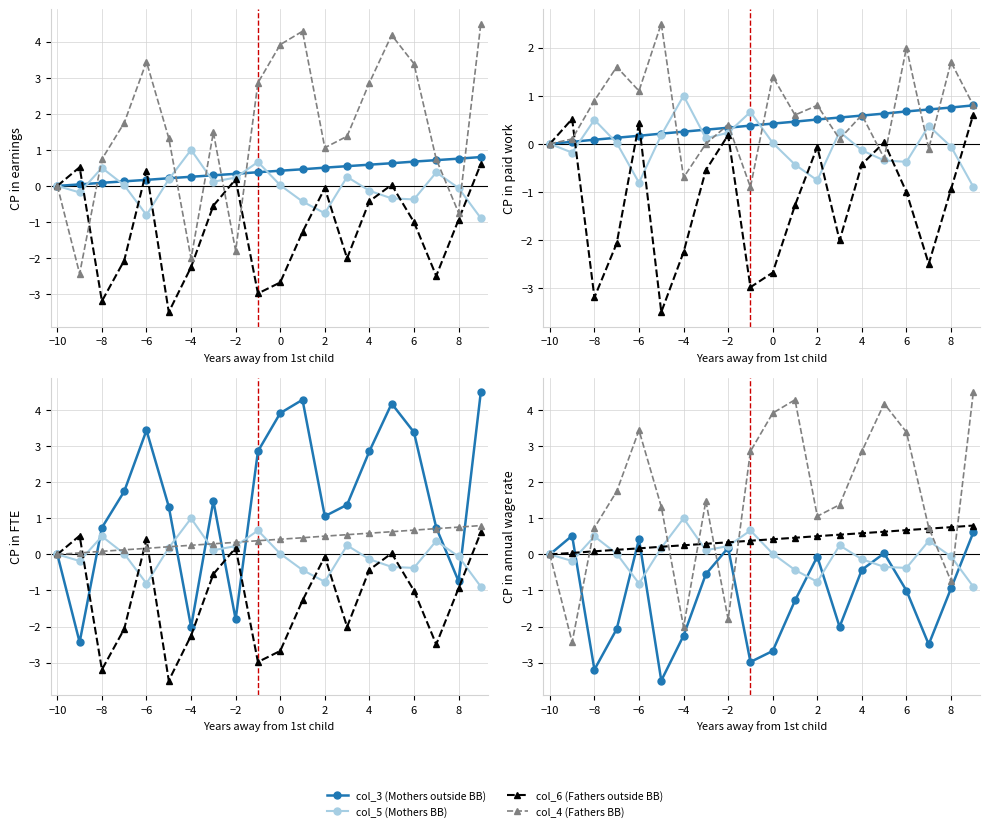

Does the chart have visible grid lines?

Yes